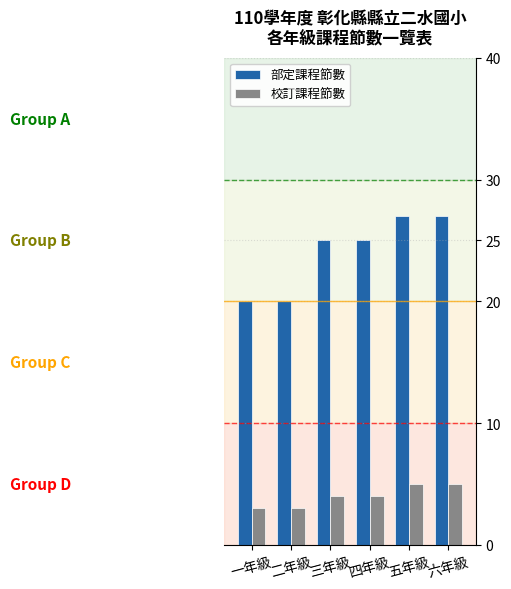

What is the maximum value shown in the chart?

27